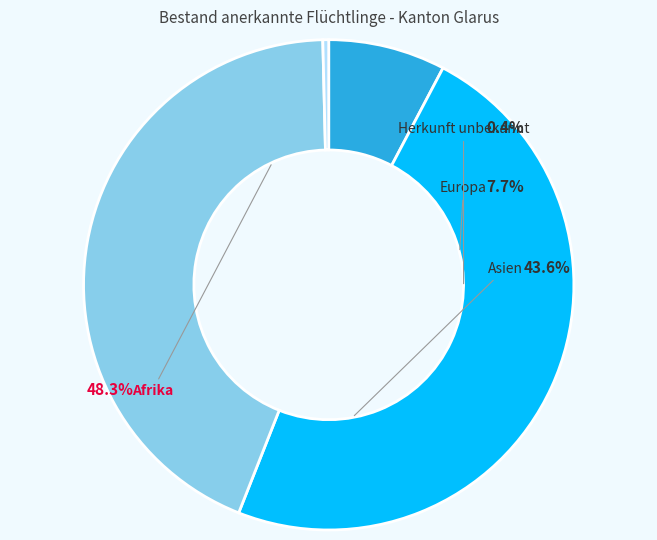

Is it true that Afrika is 33% of the pie?

False